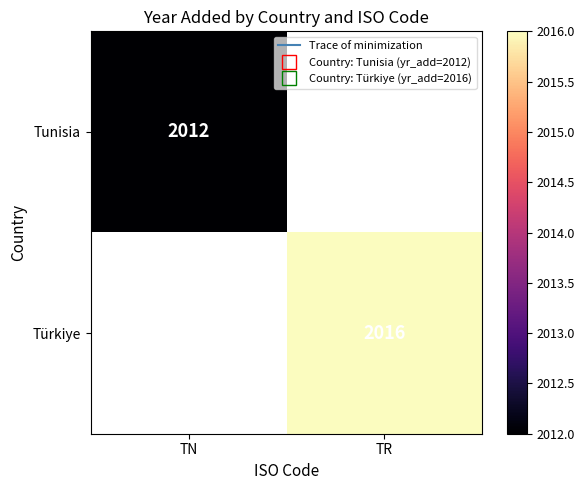

How many series are shown in this chart?

2